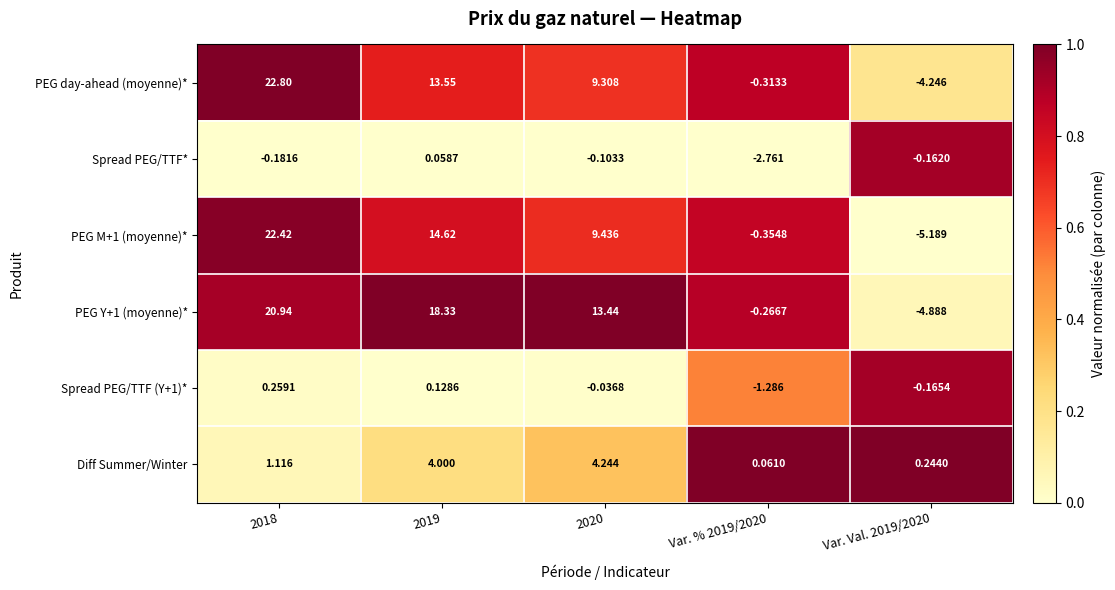

What is the difference between the highest and lowest values at 2019?

18.3